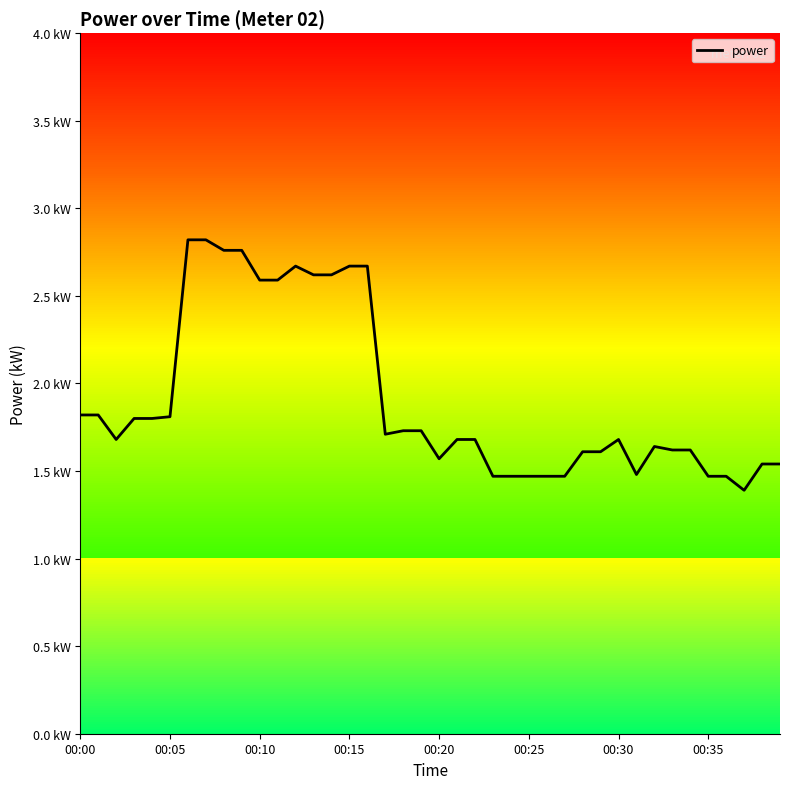

Does the chart have visible grid lines?

No